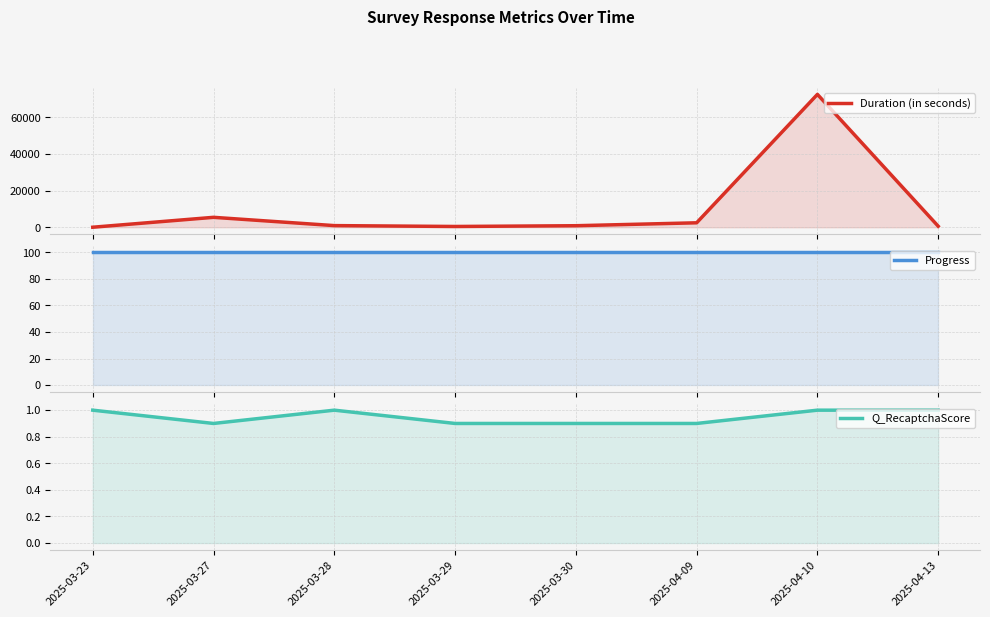

What is the highest value of the Q_RecaptchaScore series?

1.0